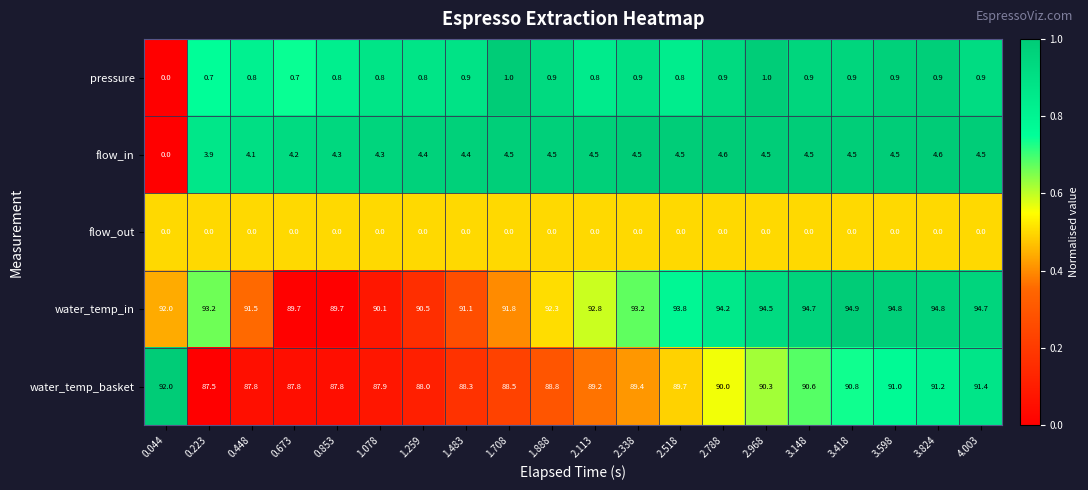

Which series has the largest range (max minus min)?

water_temp_in